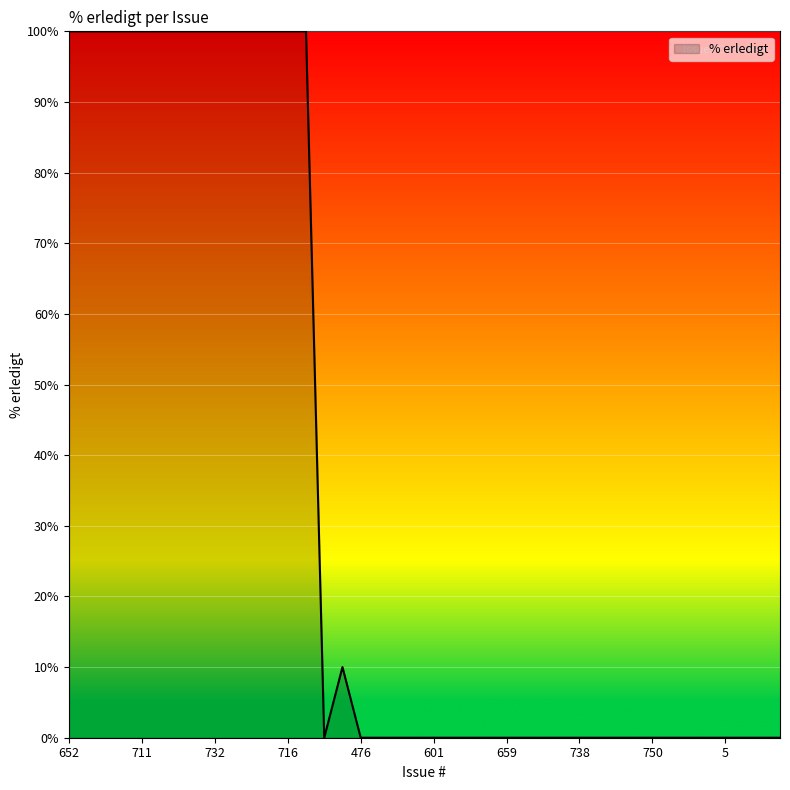

What is the maximum value shown in the chart?

100